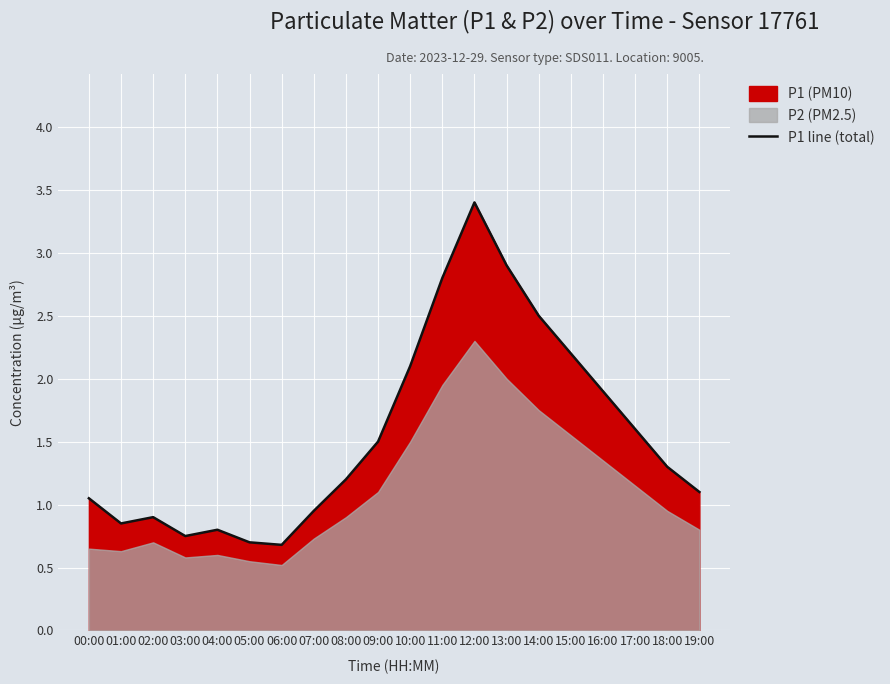

Between 08:00 and 01:00, which is larger?

08:00